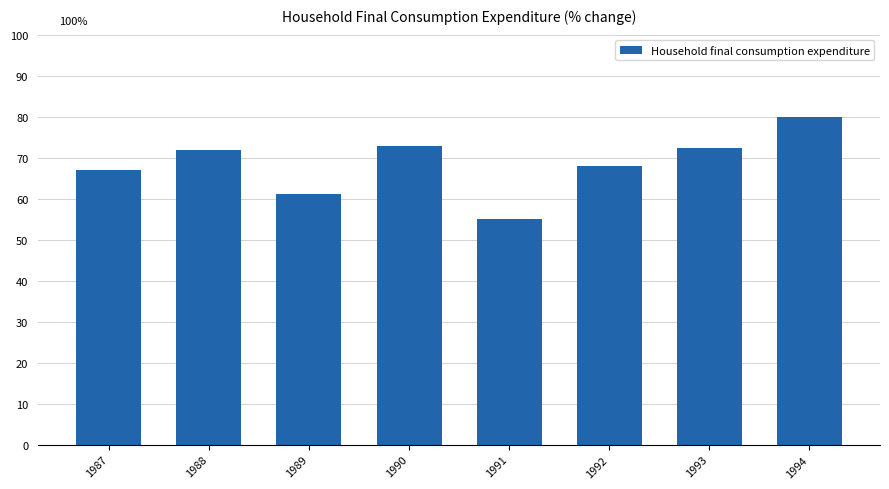

What is the ratio of the value at 1994 to the value at 1989?

1.3